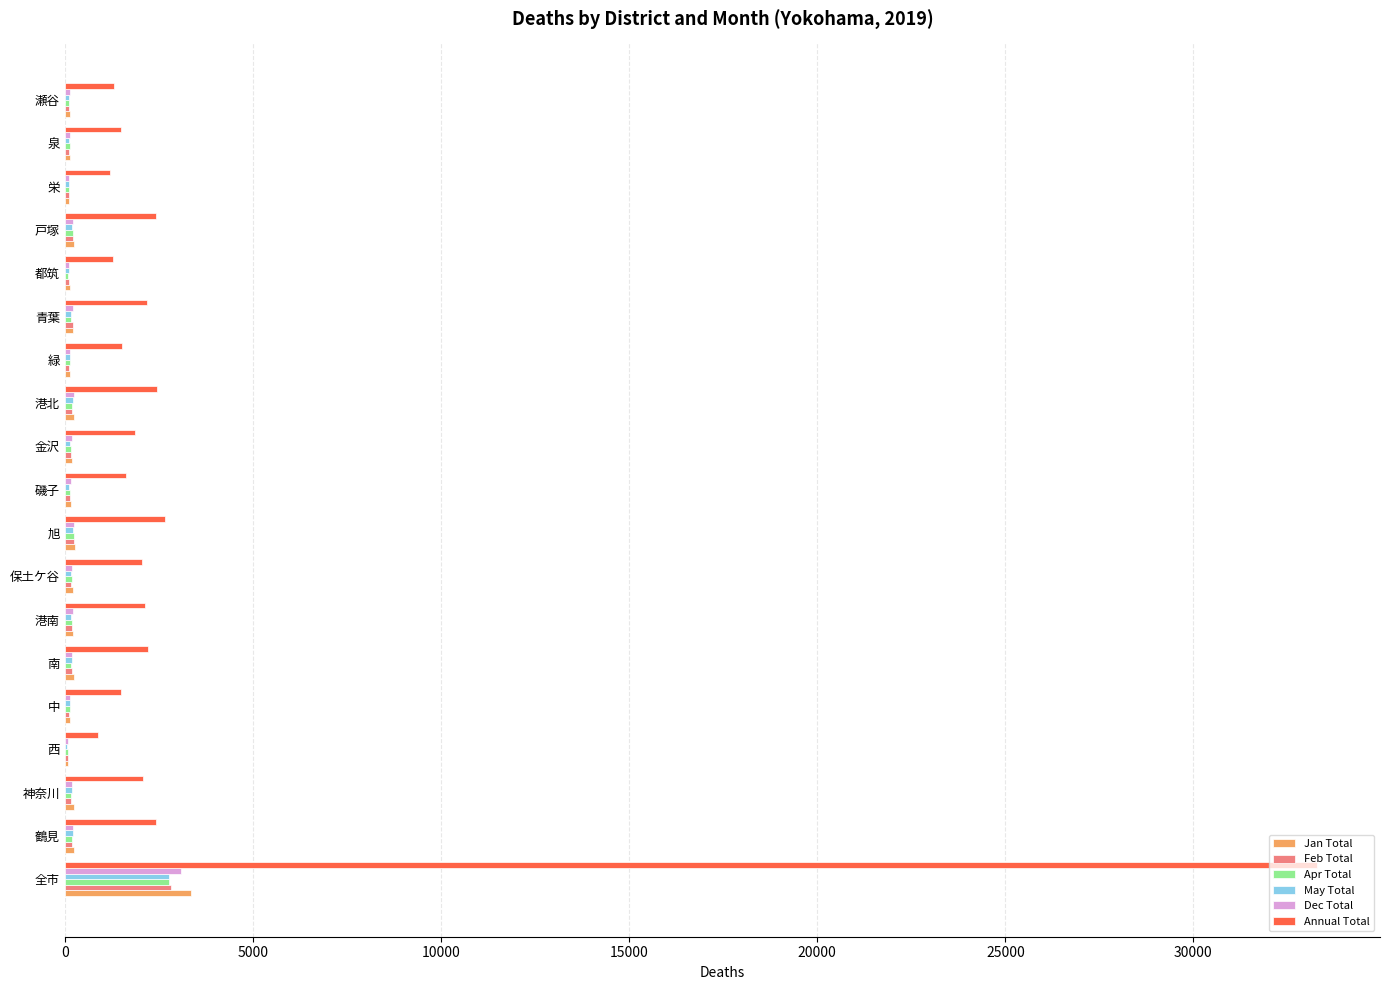

What is the sum of all Jan Total values?

6712